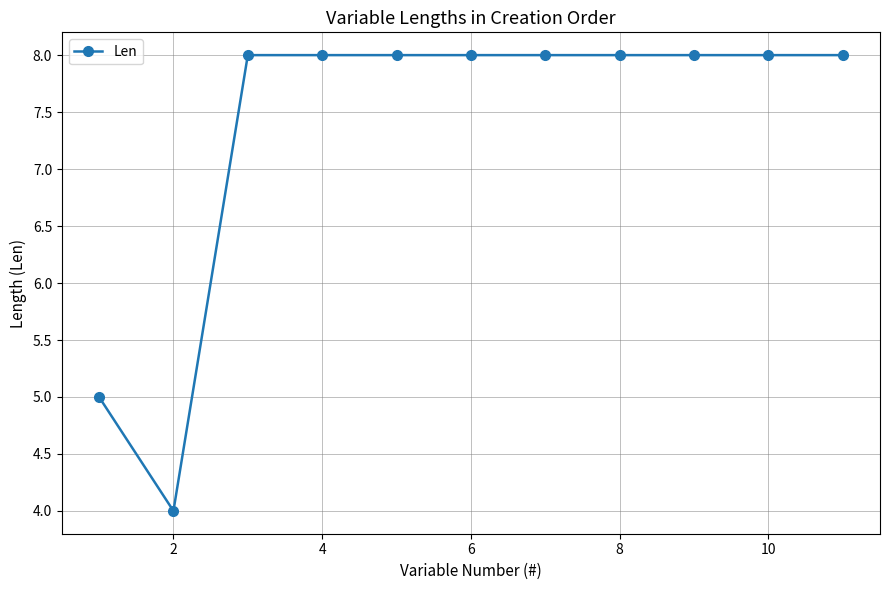

What is the value of the 3rd point from the left?

8